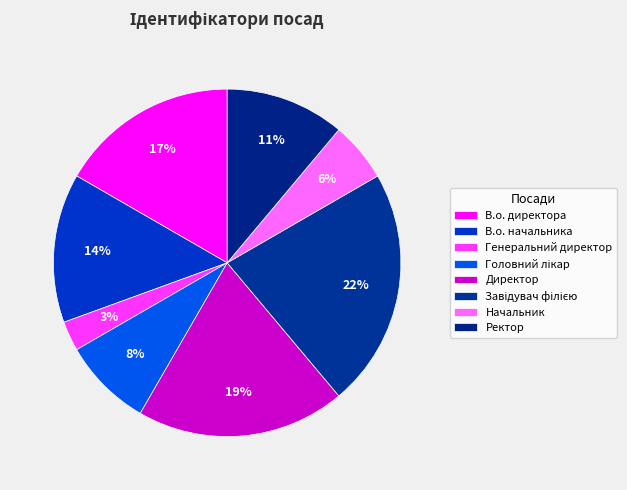

How many slices are in this pie chart?

8